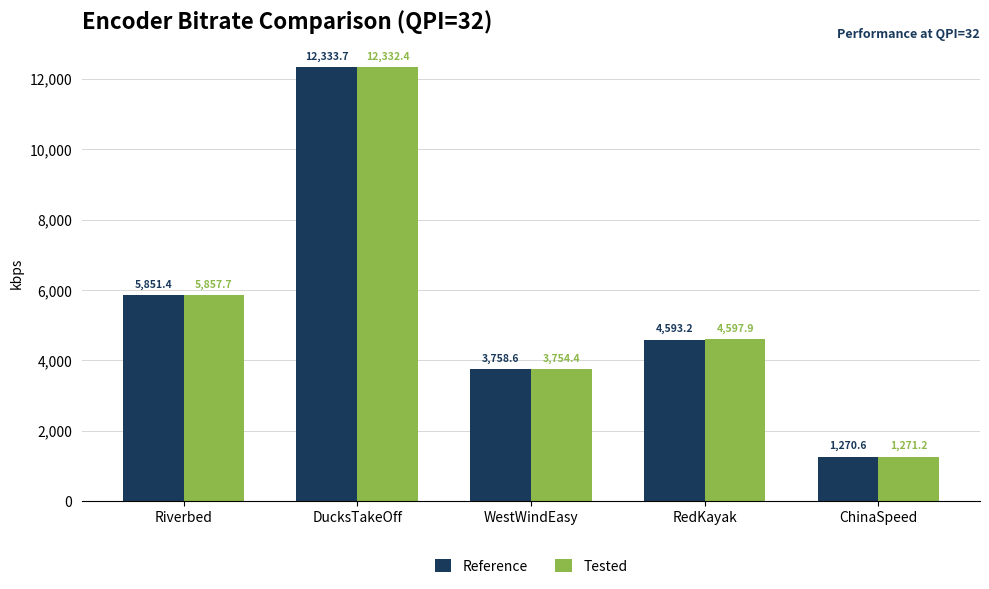

How many values in the Reference series exceed 4593?

3